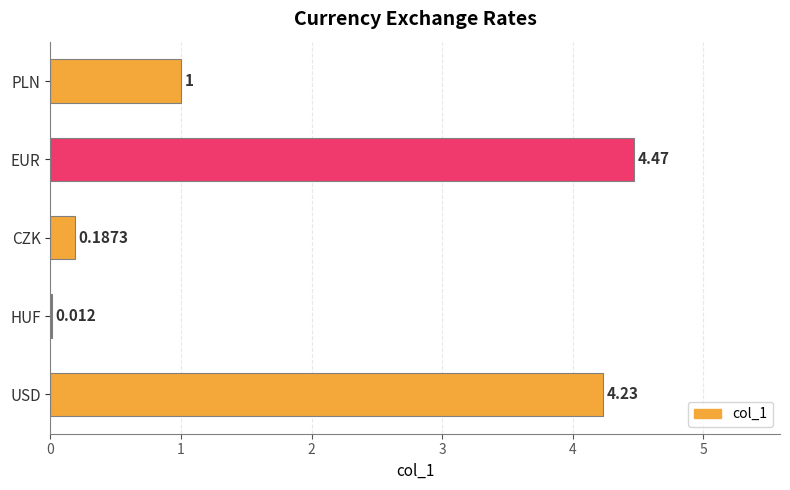

Where is the data nearest to the value 2?

PLN